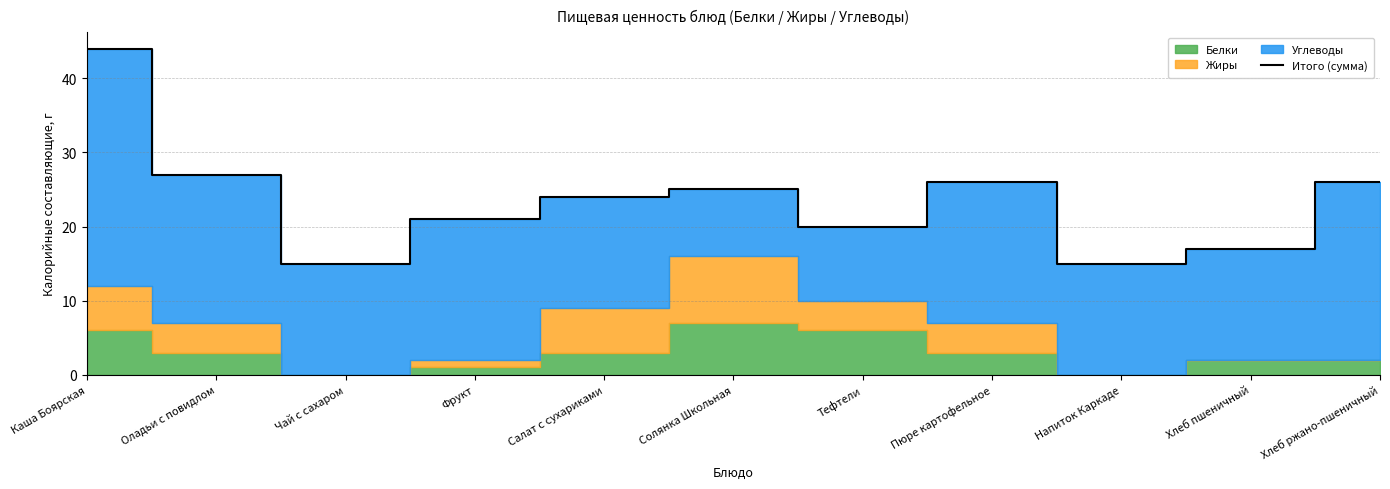

What is the smallest value displayed?

15